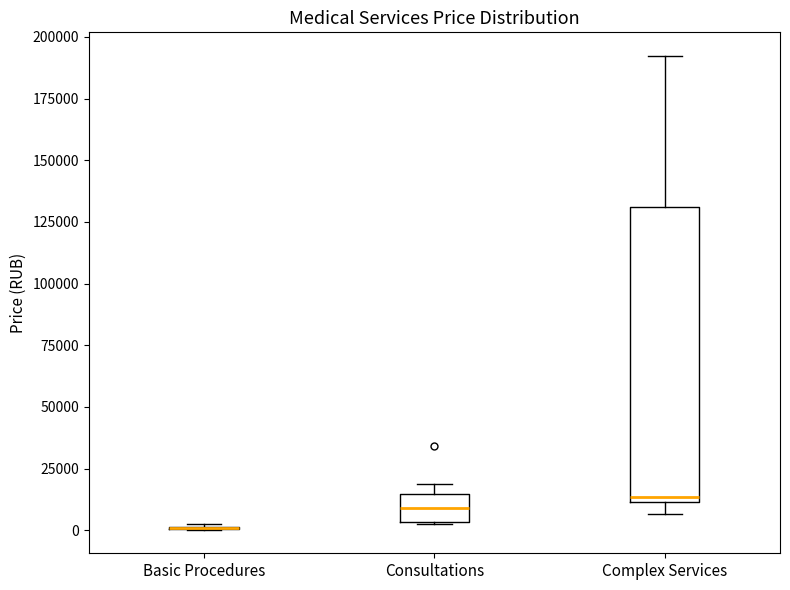

Reading left to right, read every box against the y-axis: the position of its median line, the range the box covers, and the ends of its whiskers. The values are not printed on the chart, so give them approximately, as read against the axis.

Basic Procedures: box collapsed to a line at 0, whiskers 0 to 5000
Consultations: median 10000, box 5000 to 15000, whiskers 5000 to 20000
Complex Services: median 15000, box 10000 to 130000, whiskers 5000 to 190000